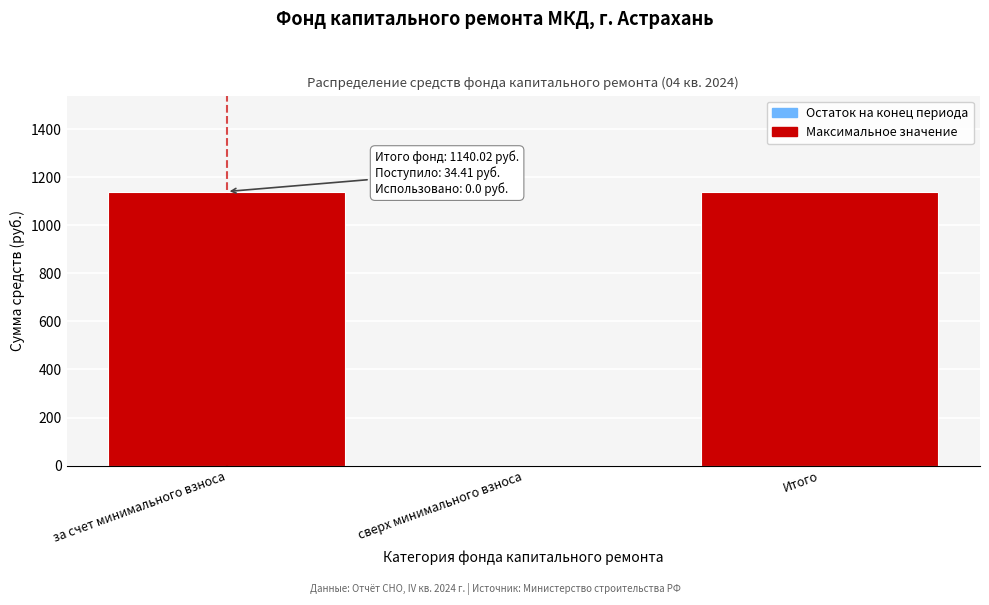

Reading right to left, list all the values displayed in this chart.

Итого=1140.0	сверх минимального взноса=0.0	за счет минимального взноса=1140.0